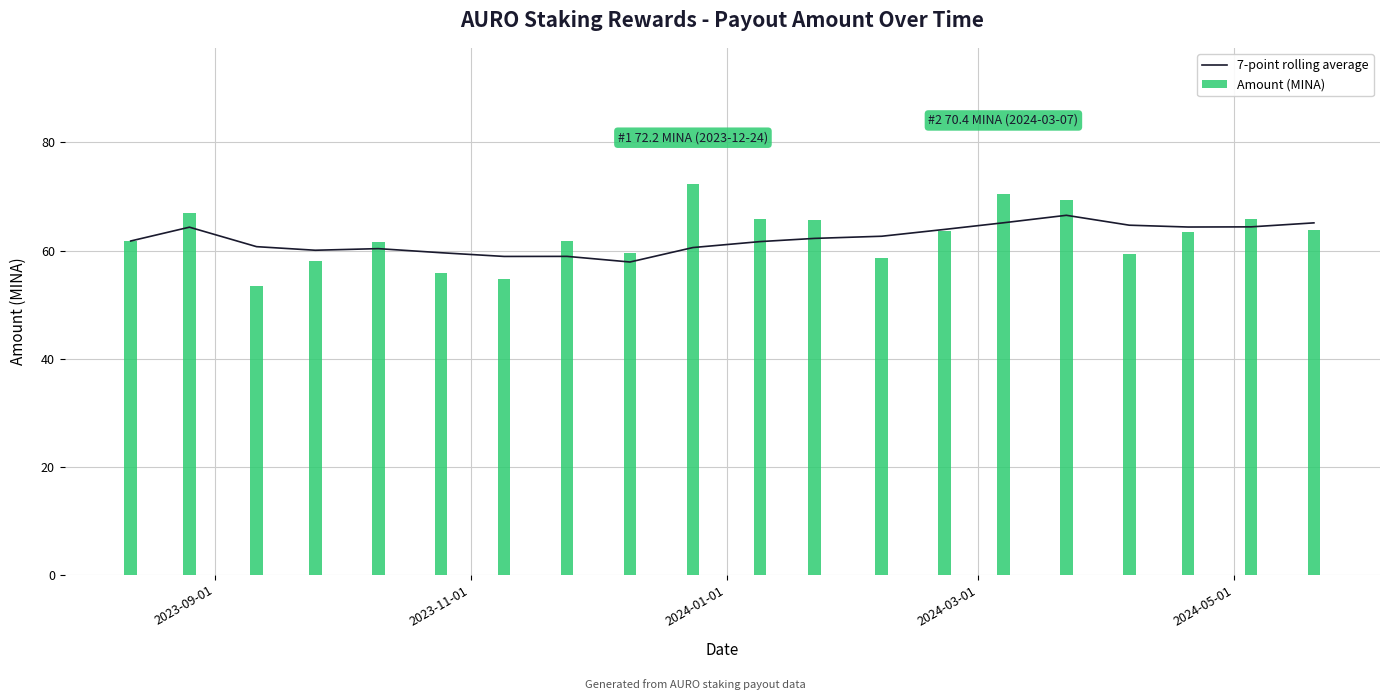

What is the highest value of the 7-point rolling average series?

66.5